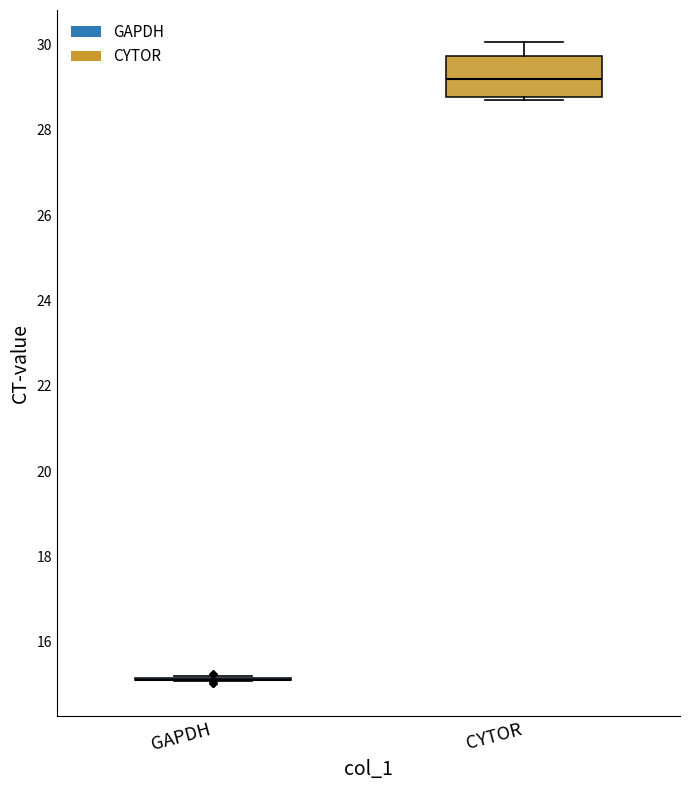

Reading left to right, read every box against the y-axis: the position of its median line, the range the box covers, and the ends of its whiskers. The values are not printed on the chart, so give them approximately, as read against the axis.

GAPDH: box collapsed to a line at 15.2, whiskers 15.0 to 15.2
CYTOR: median 29.2, box 28.8 to 29.8, whiskers 28.8 to 30.0